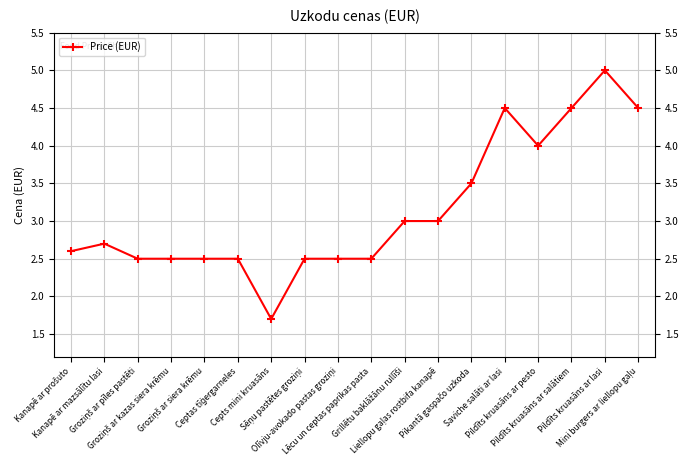

How many lines are shown in the chart?

1